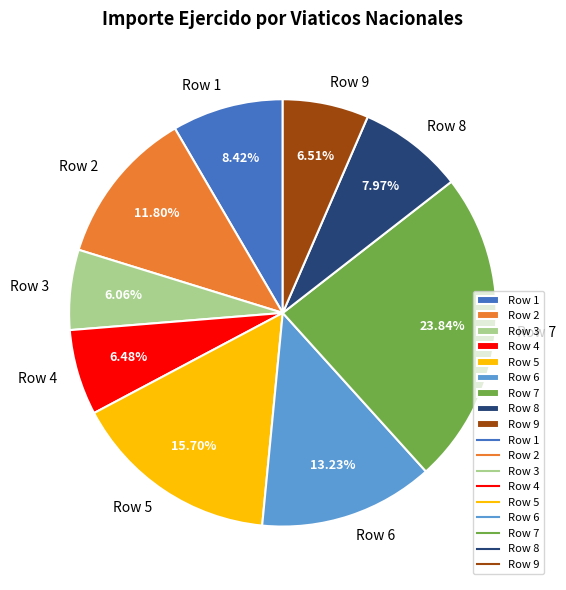

How much of the chart is everything except Row 8?

92.0%